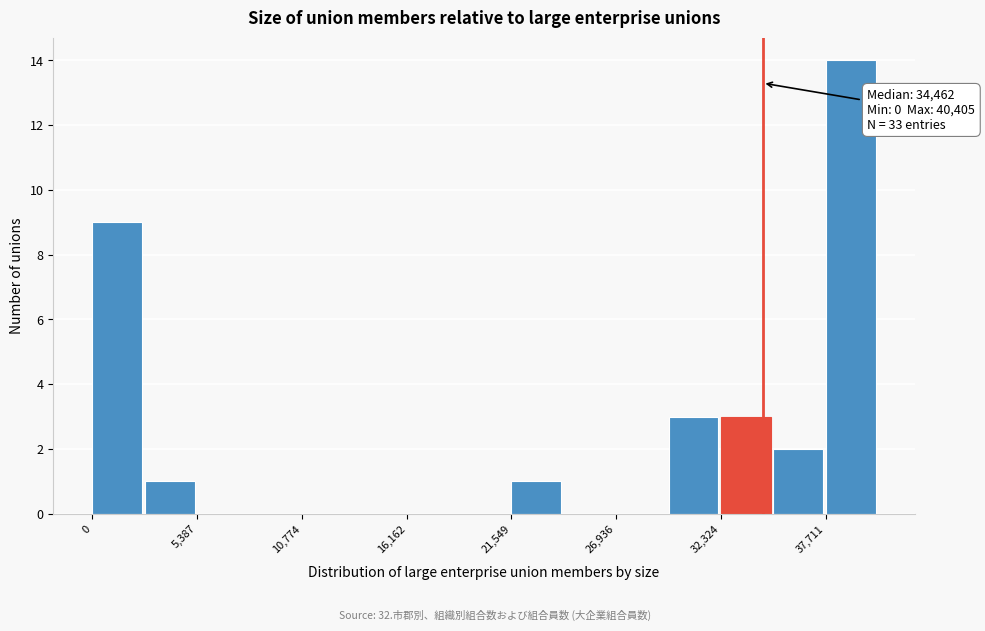

Around what value on the x-axis is the tallest bar? Give the approximate position of its centre, as read against the axis.

39000